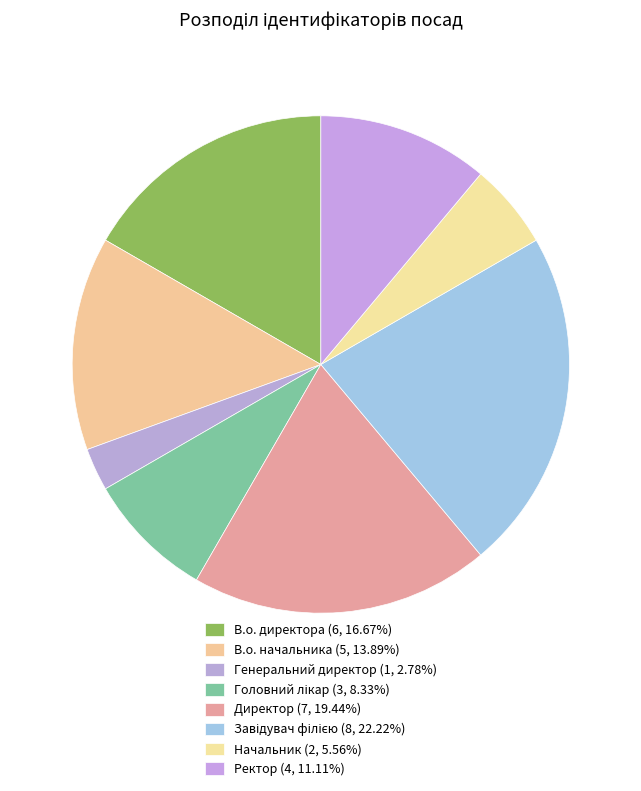

Count the number of slices in the pie.

8